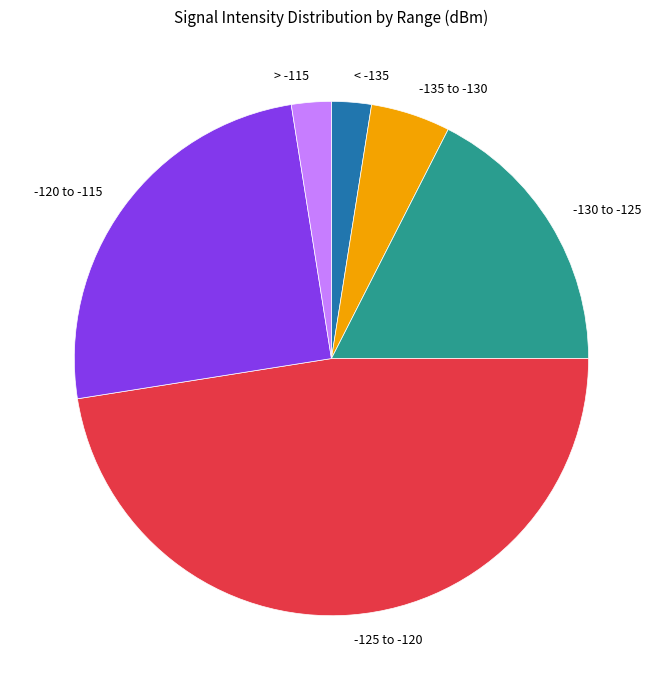

Is it true that > -115 is 11% of the pie?

False